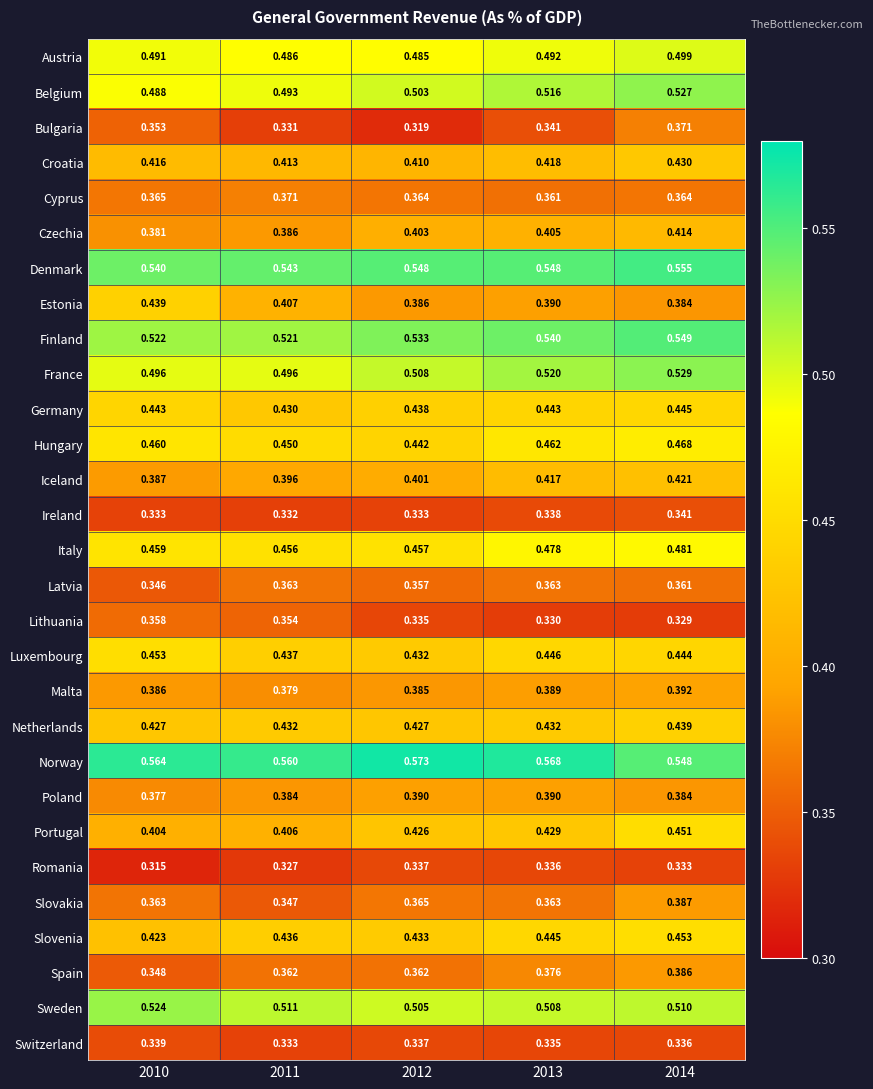

Between 2010 and 2013, which series saw the biggest shift?

Estonia